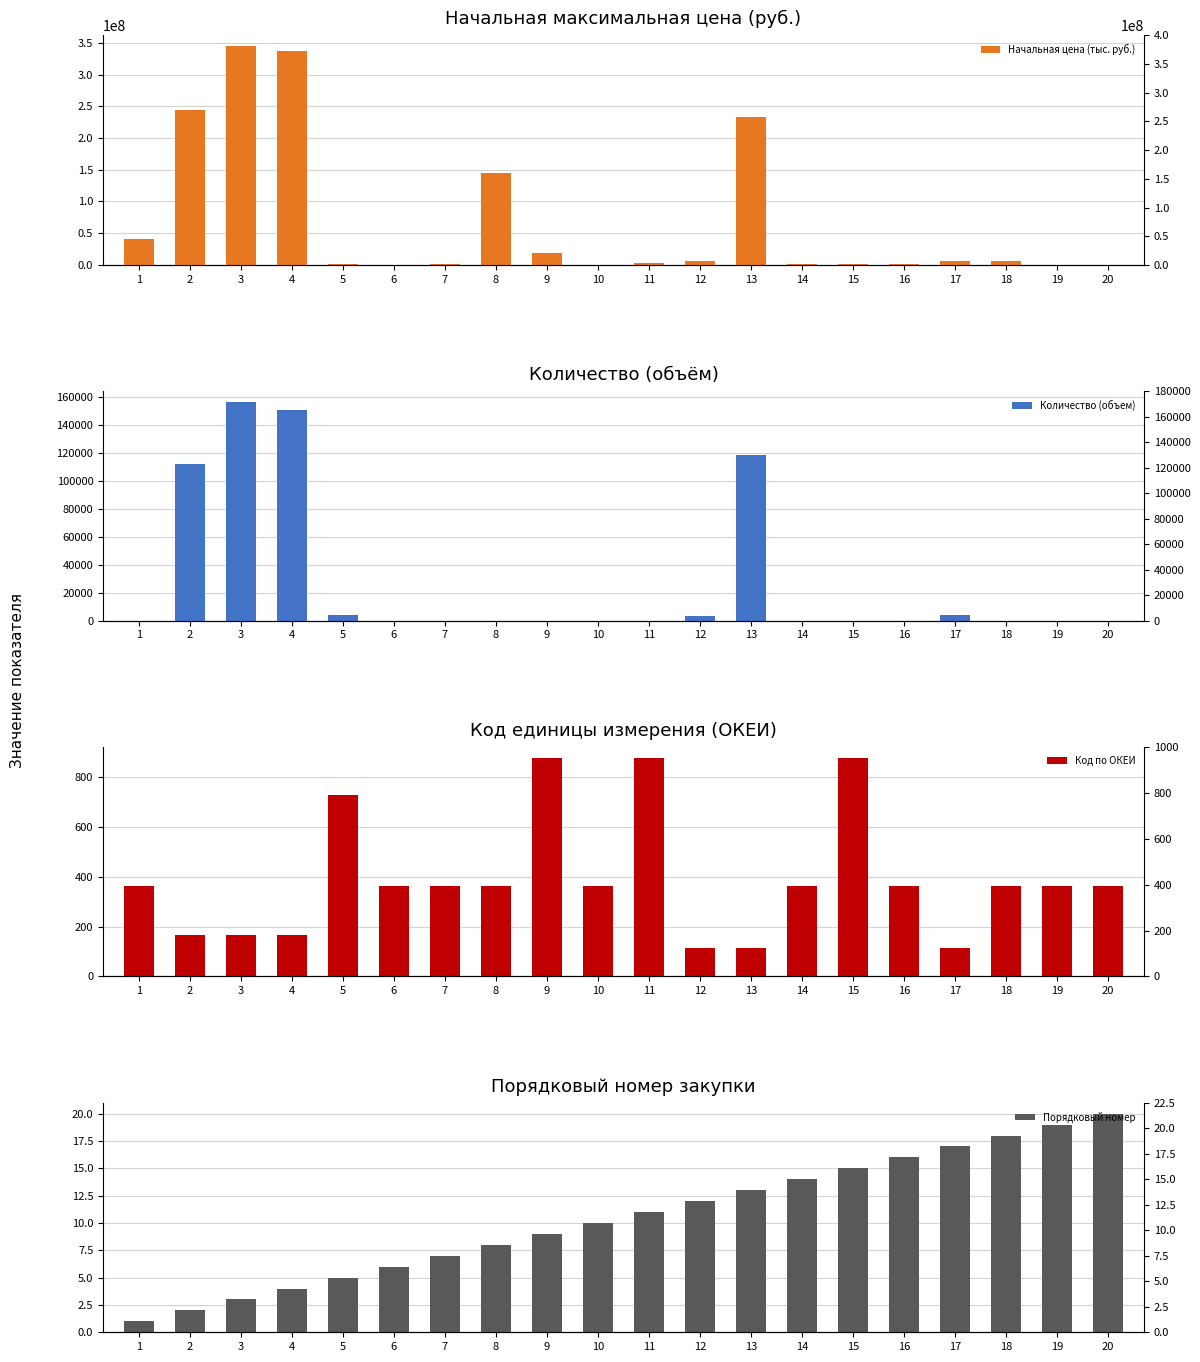

Count the number of data series in this chart.

4